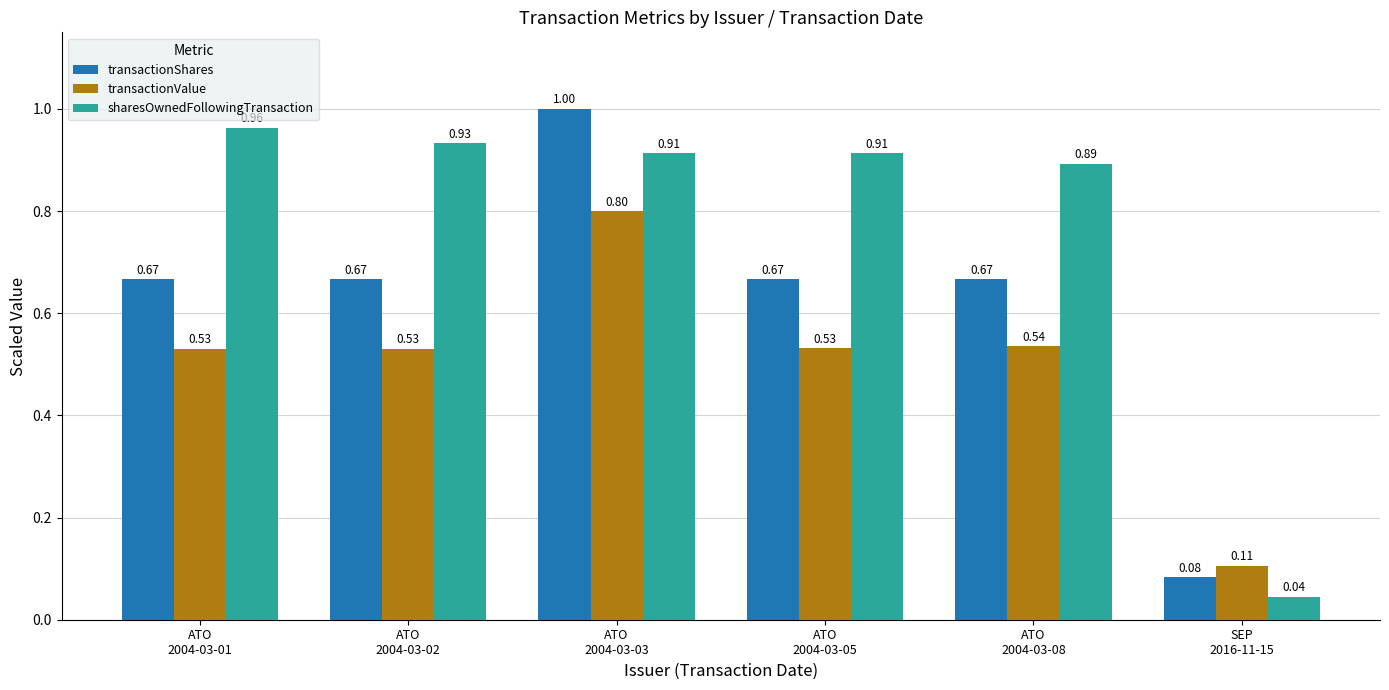

List the series in order of their peak value, highest first.

transactionShares, sharesOwnedFollowingTransaction, transactionValue